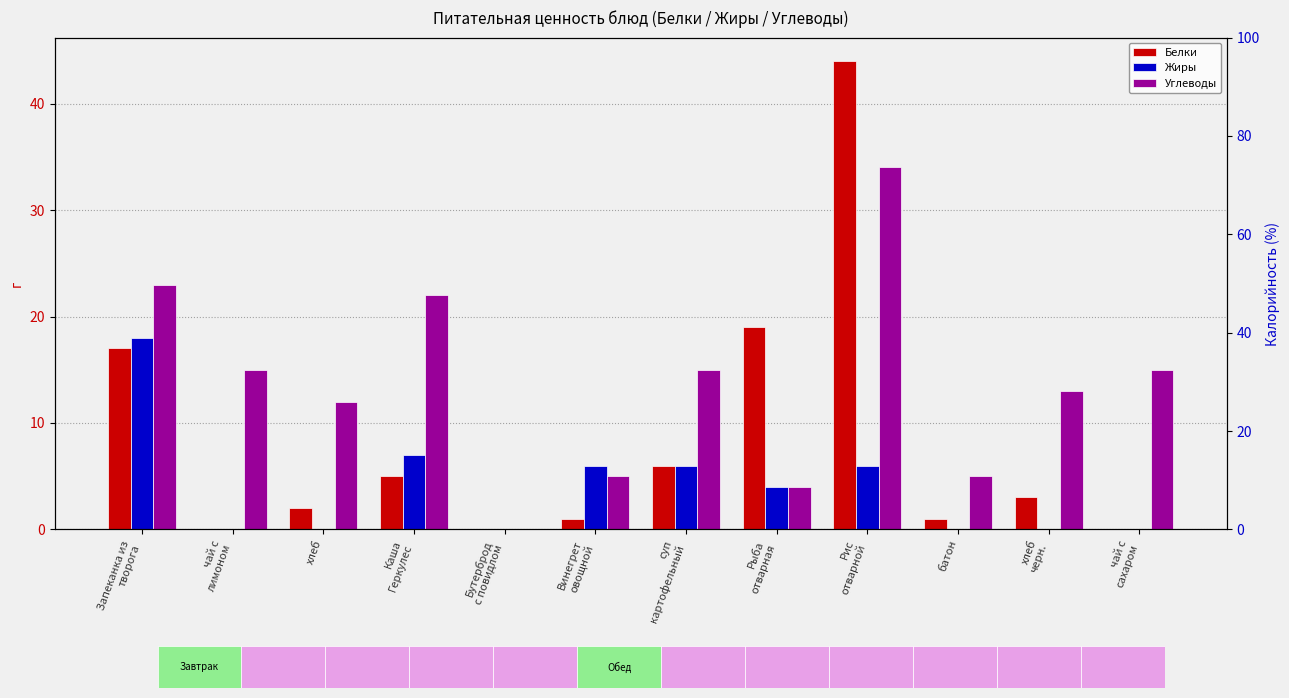

At which label does Углеводы first exceed 15?

Запеканка из
творога